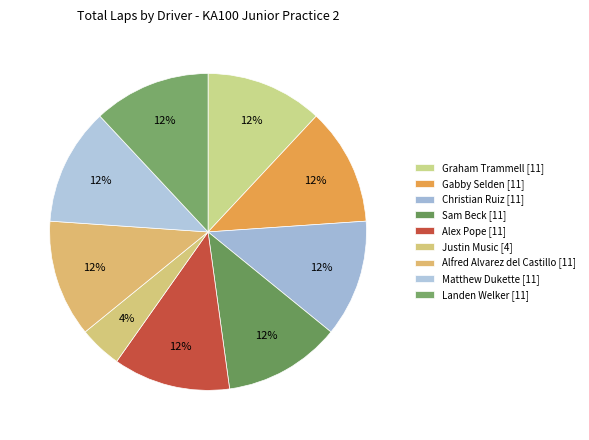

What percentage is the Alfred Alvarez del Castillo slice, to the nearest percent?

12%